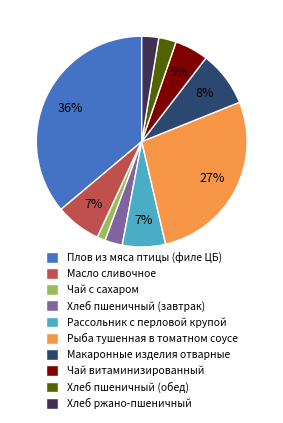

To the nearest percent, what percentage of the pie is Рыба тушенная в томатном соусе?

27%